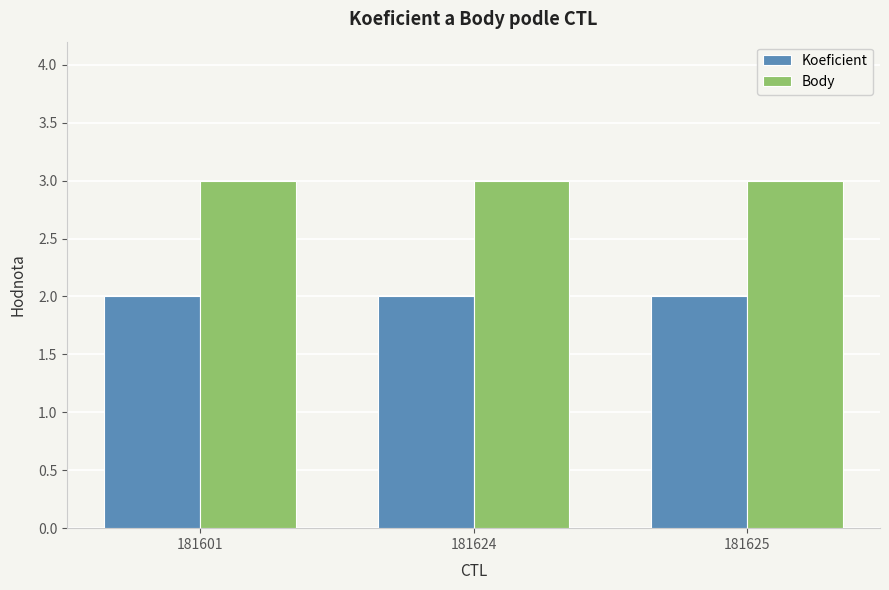

List the series in order of their overall mean, lowest first.

Koeficient, Body